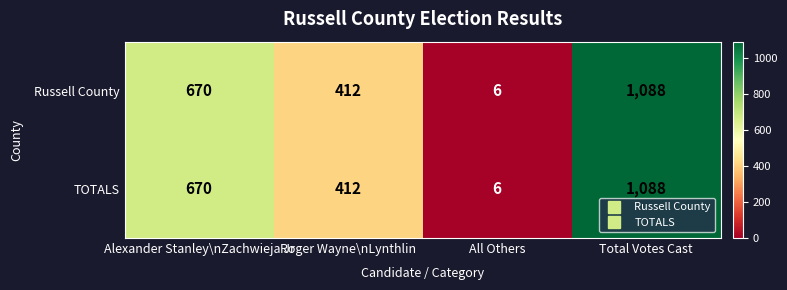

What is the average value of the Russell County series?

544